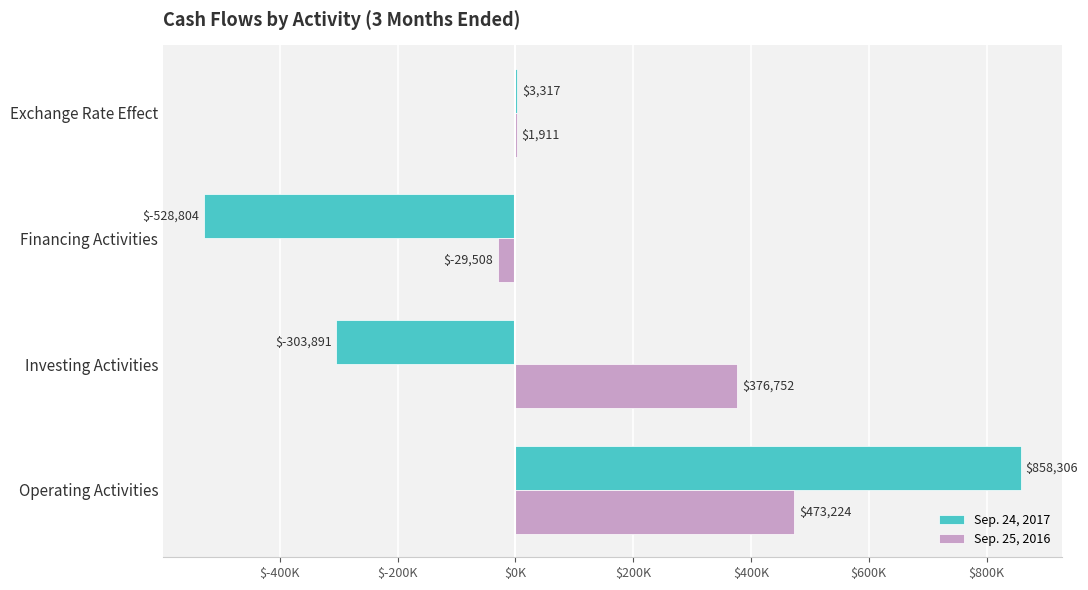

What is the difference between the maximum and minimum values in the Sep. 25, 2016 series?

502732